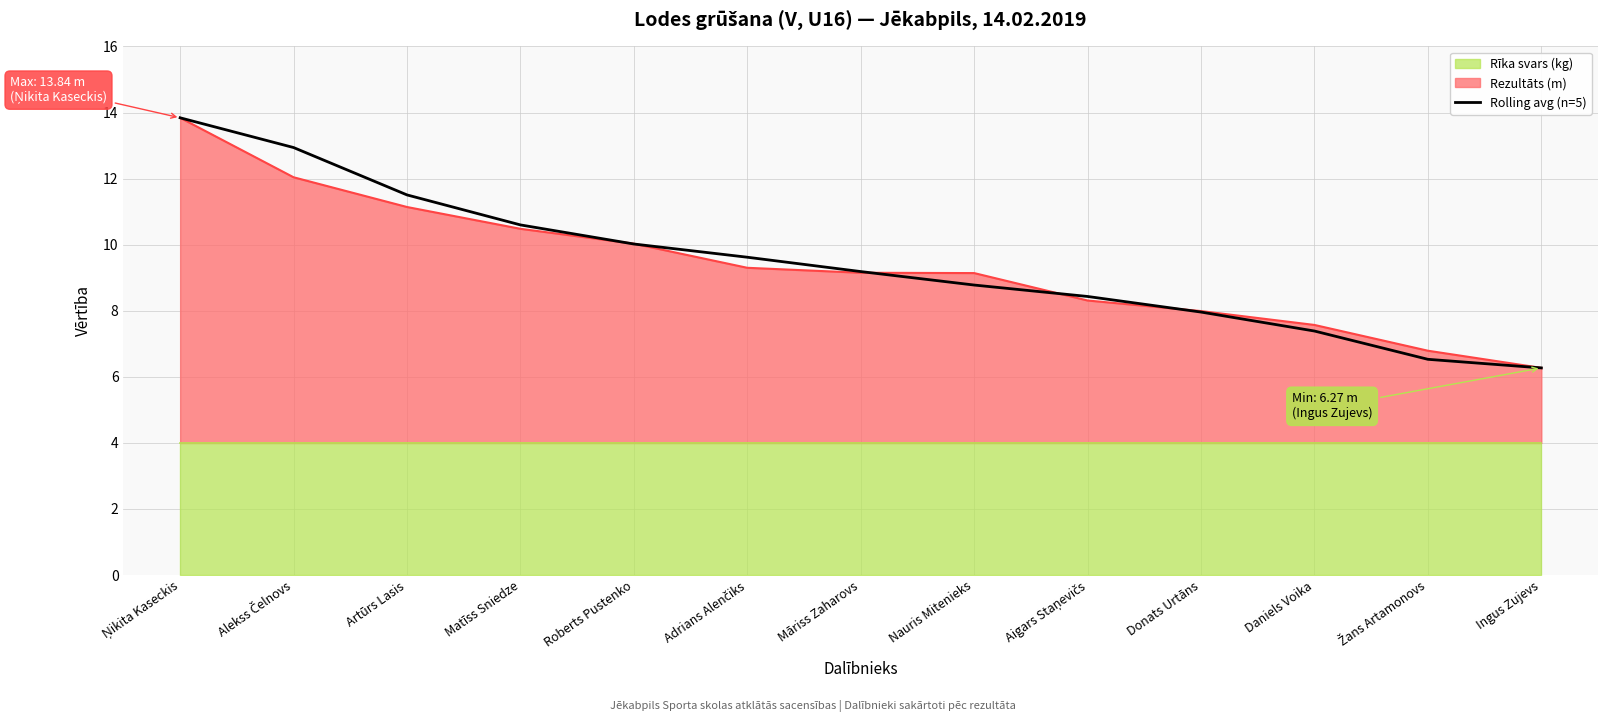

The Rezultāts (m) series shows 12.5 at Daniels Voika. True or false?

False